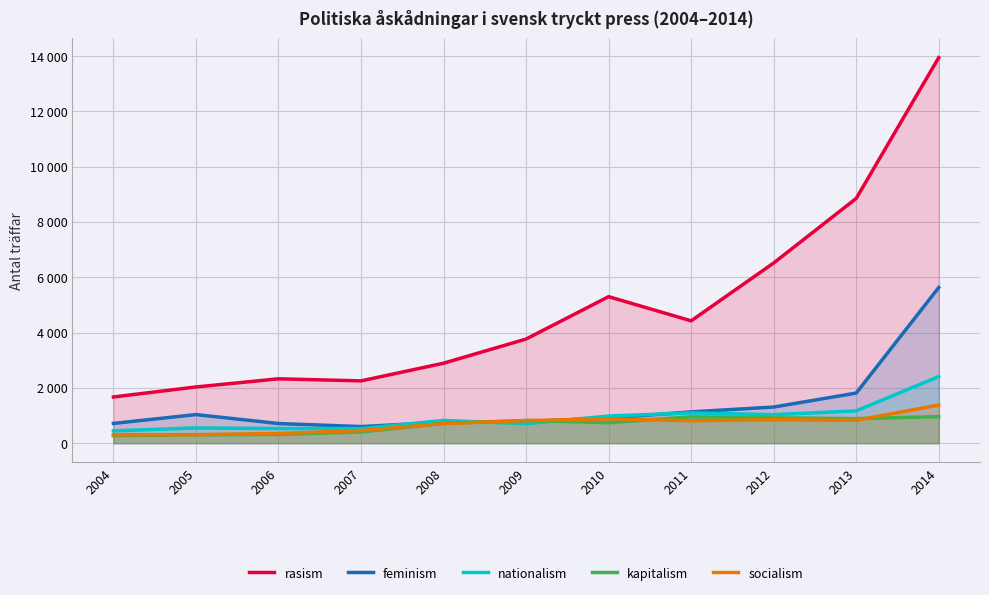

Where do socialism and feminism first cross each other?

2008 and 2009